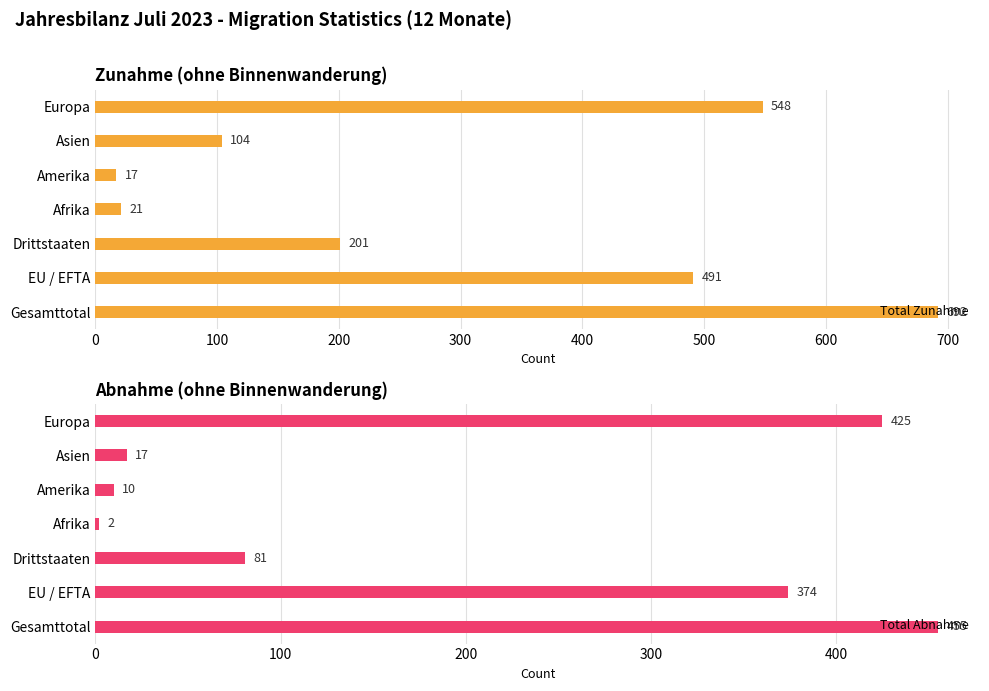

What is the smallest value displayed?

2